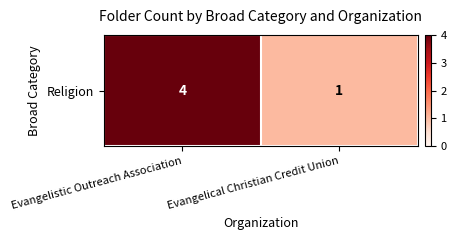

Reading right to left, what are all the values shown in this chart?

1	4